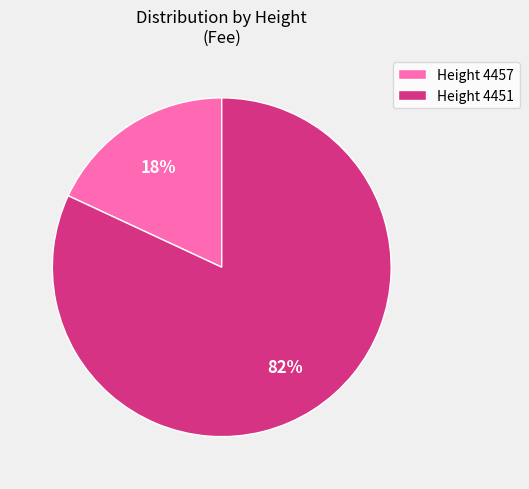

Is there a majority slice in this chart?

Yes